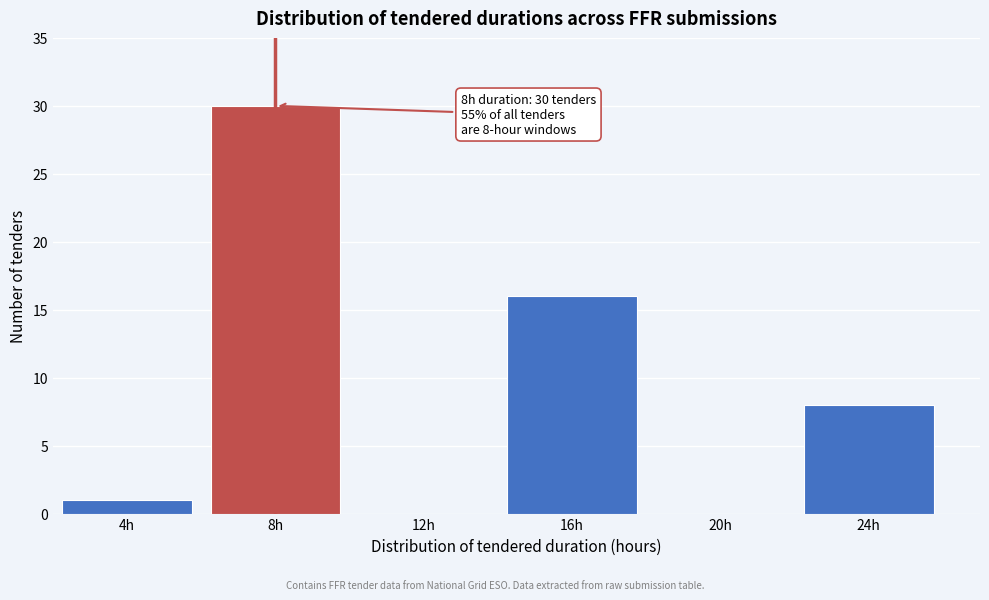

Reading left to right, list all the values displayed in this chart.

4h=1	8h=30	12h=0	16h=16	20h=0	24h=8